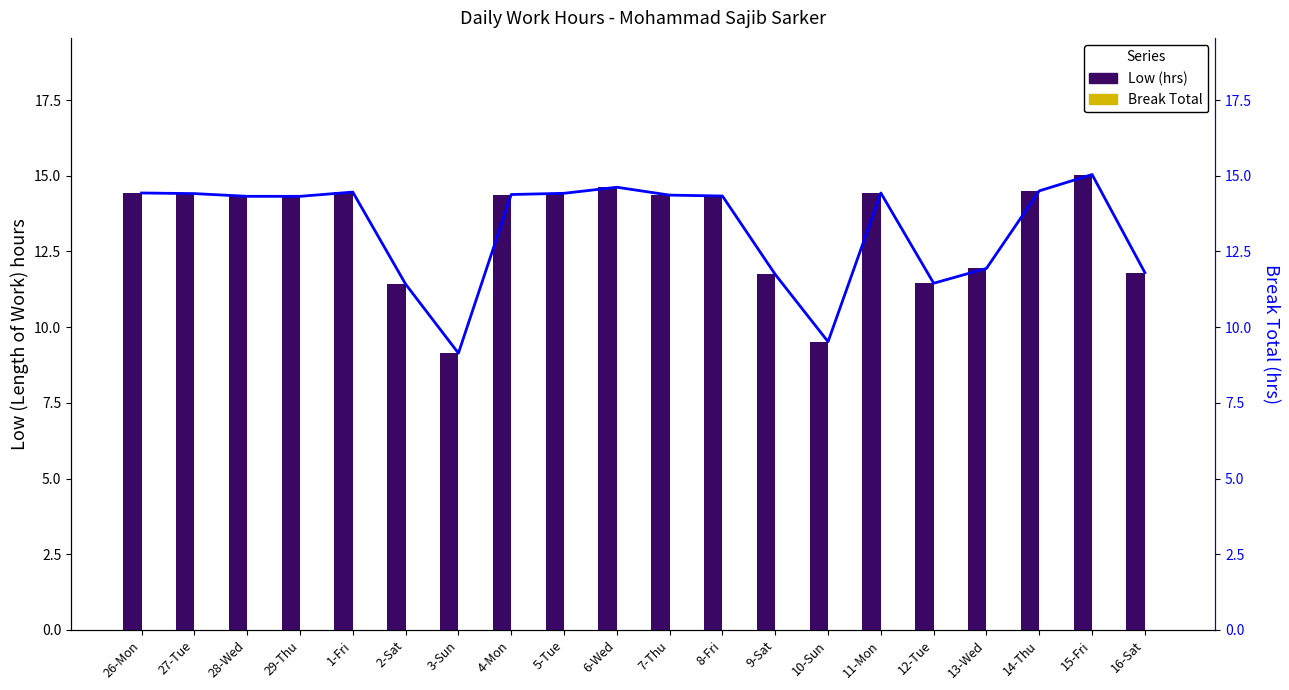

Reading left to right, list all the values displayed in this chart.

Low (hrs): 26-Mon=14.4	27-Tue=14.4	28-Wed=14.3	29-Thu=14.3	1-Fri=14.5	2-Sat=11.4	3-Sun=9.1	4-Mon=14.4	5-Tue=14.4	6-Wed=14.6	7-Thu=14.4	8-Fri=14.3	9-Sat=11.7	10-Sun=9.5	11-Mon=14.4	12-Tue=11.4	13-Wed=11.9	14-Thu=14.5	15-Fri=15.0	16-Sat=11.8
Break Total: 26-Mon=0.0	27-Tue=0.0	28-Wed=0.0	29-Thu=0.0	1-Fri=0.0	2-Sat=0.0	3-Sun=0.0	4-Mon=0.0	5-Tue=0.0	6-Wed=0.0	7-Thu=0.0	8-Fri=0.0	9-Sat=0.0	10-Sun=0.0	11-Mon=0.0	12-Tue=0.0	13-Wed=0.0	14-Thu=0.0	15-Fri=0.0	16-Sat=0.0
Low (hrs) line: 26-Mon=14.4	27-Tue=14.4	28-Wed=14.3	29-Thu=14.3	1-Fri=14.5	2-Sat=11.4	3-Sun=9.1	4-Mon=14.4	5-Tue=14.4	6-Wed=14.6	7-Thu=14.4	8-Fri=14.3	9-Sat=11.7	10-Sun=9.5	11-Mon=14.4	12-Tue=11.4	13-Wed=11.9	14-Thu=14.5	15-Fri=15.0	16-Sat=11.8